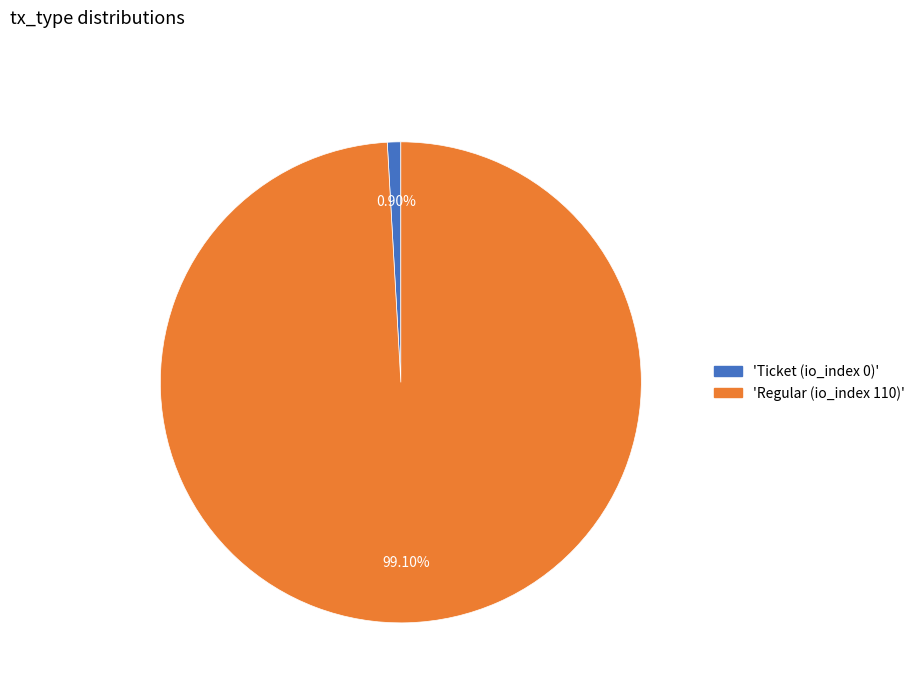

Does any single category account for the majority?

Yes